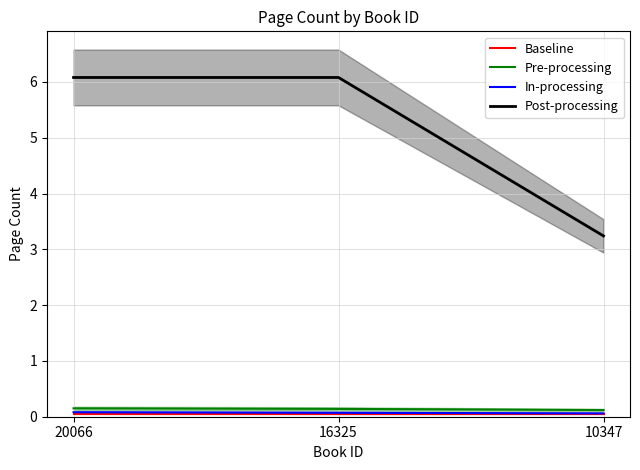

At how many categories does at least one series exceed 1?

3